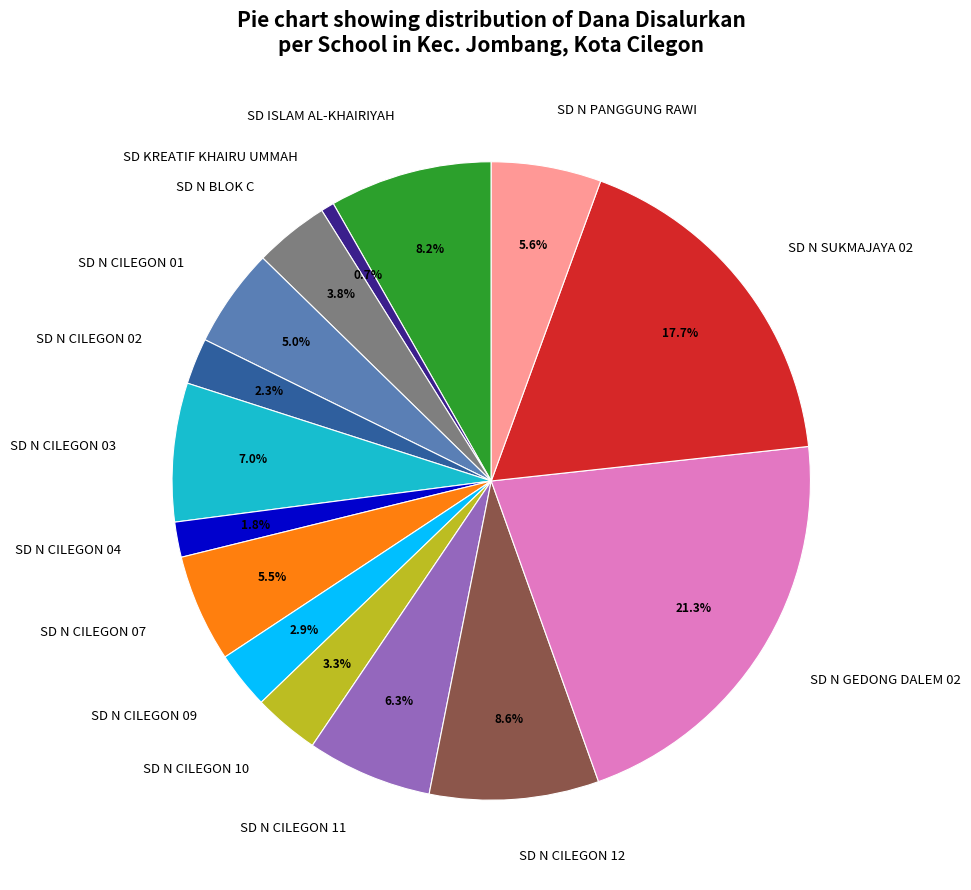

To the nearest percent, what portion does SD N CILEGON 02 represent?

2%